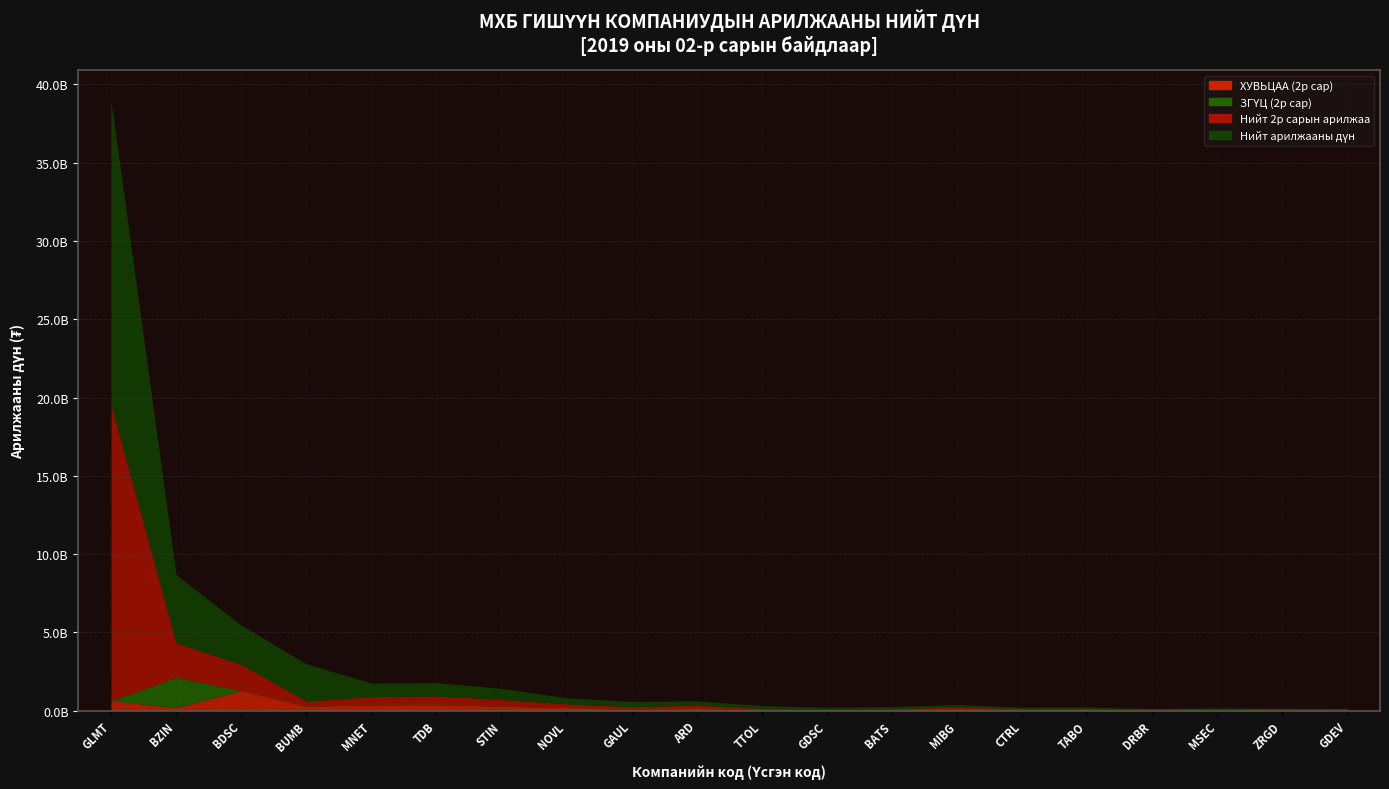

The Нийт арилжааны дүн series shows 89204125.2 at DRBR. True or false?

True